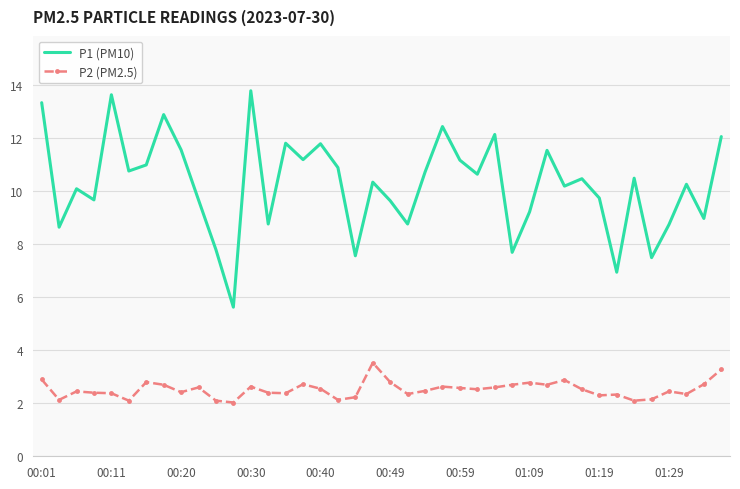

What is the maximum value shown in the chart?

13.8